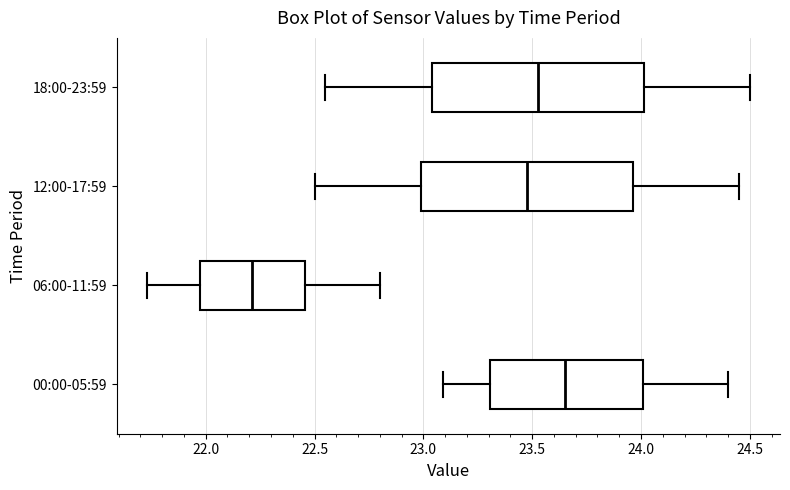

Which box's median line is the furthest to the right?

00:00-05:59